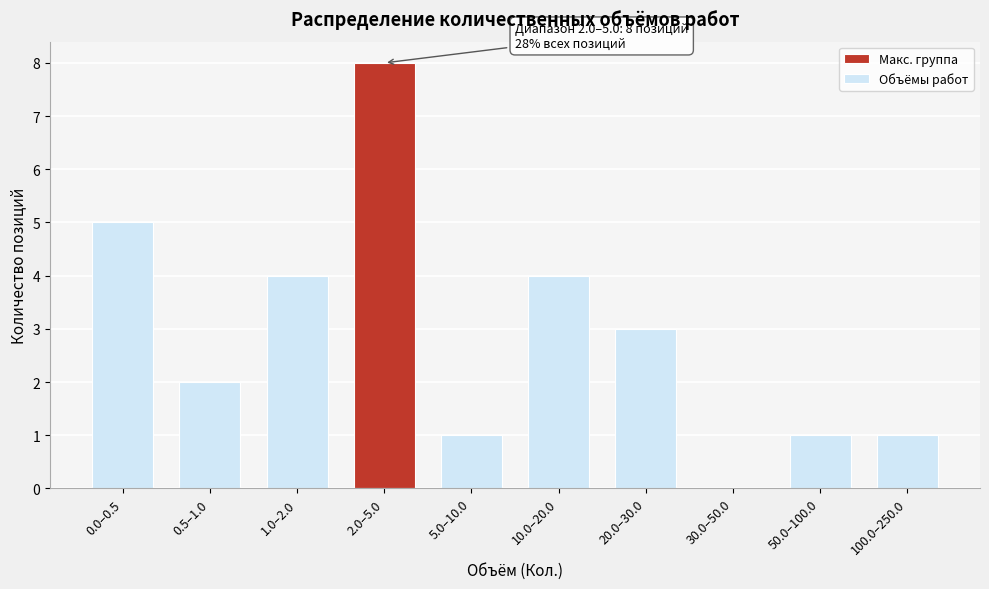

Reading left to right, transcribe all the data shown in this chart.

0.0–0.5=5	0.5–1.0=2	1.0–2.0=4	2.0–5.0=8	5.0–10.0=1	10.0–20.0=4	20.0–30.0=3	30.0–50.0=0	50.0–100.0=1	100.0–250.0=1